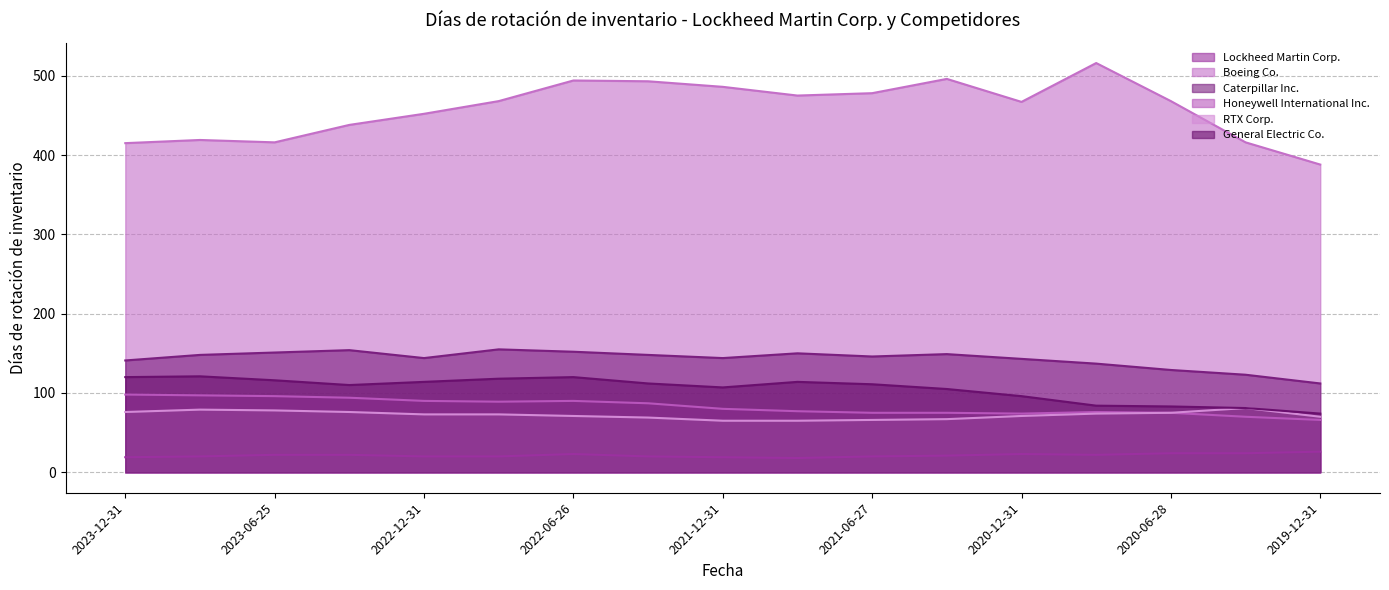

What is the minimum value for Caterpillar Inc.?

112